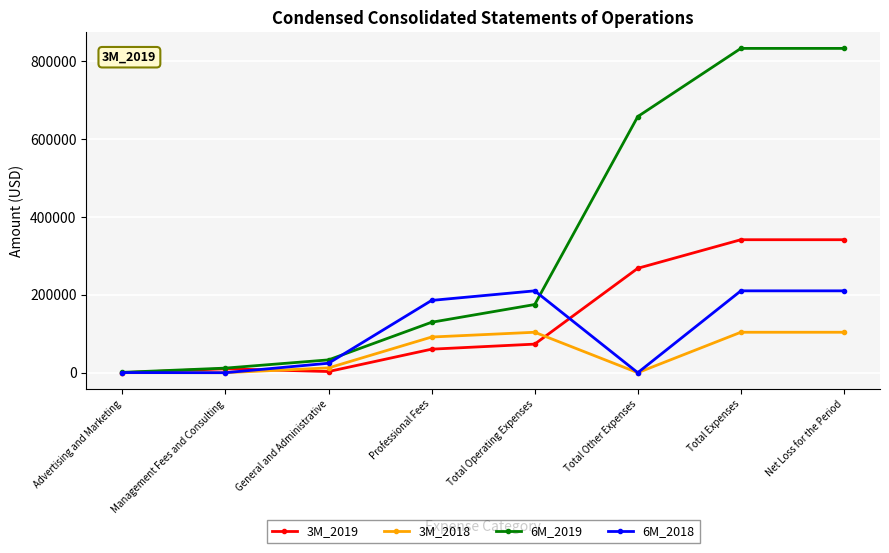

True or false: 6M_2019 has more than 1 points higher than both neighbors.

False